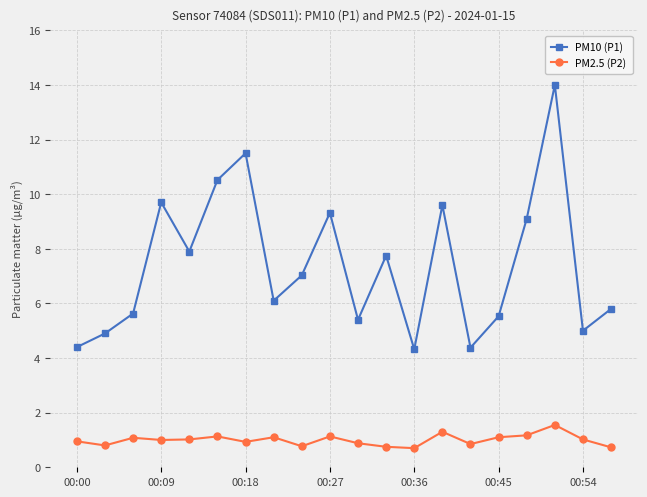

What is the minimum value for PM10 (P1)?

4.3